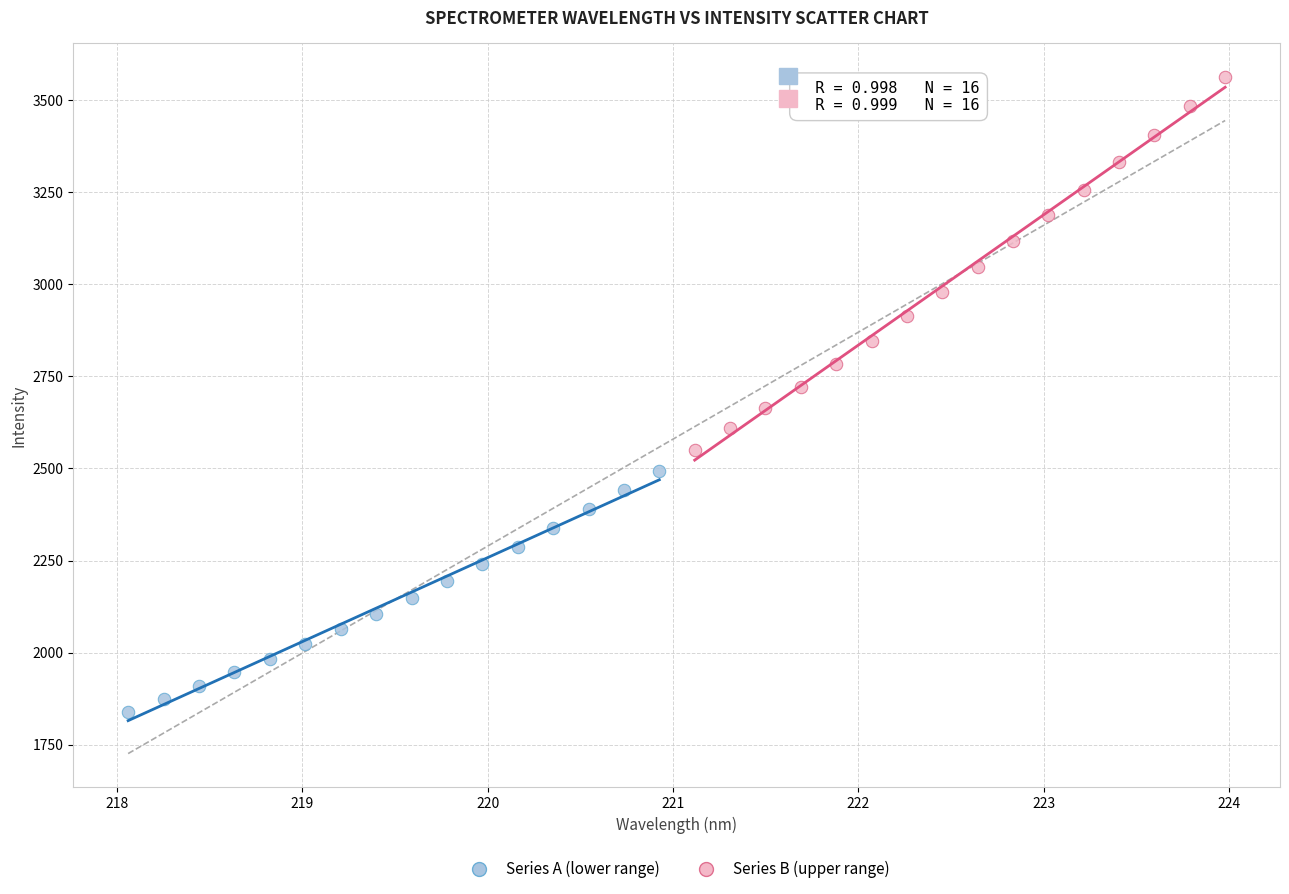

Which series has the widest spread of Y values?

Series B (upper range)